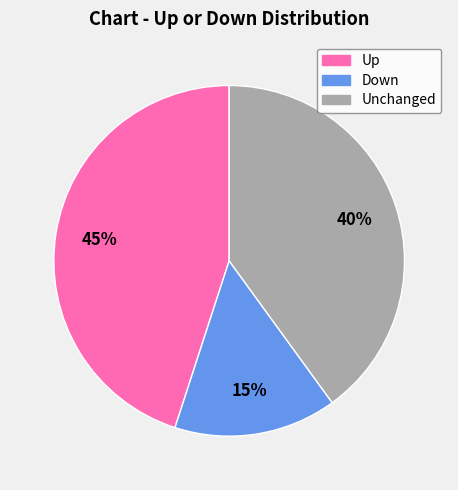

Is there a majority slice in this chart?

No